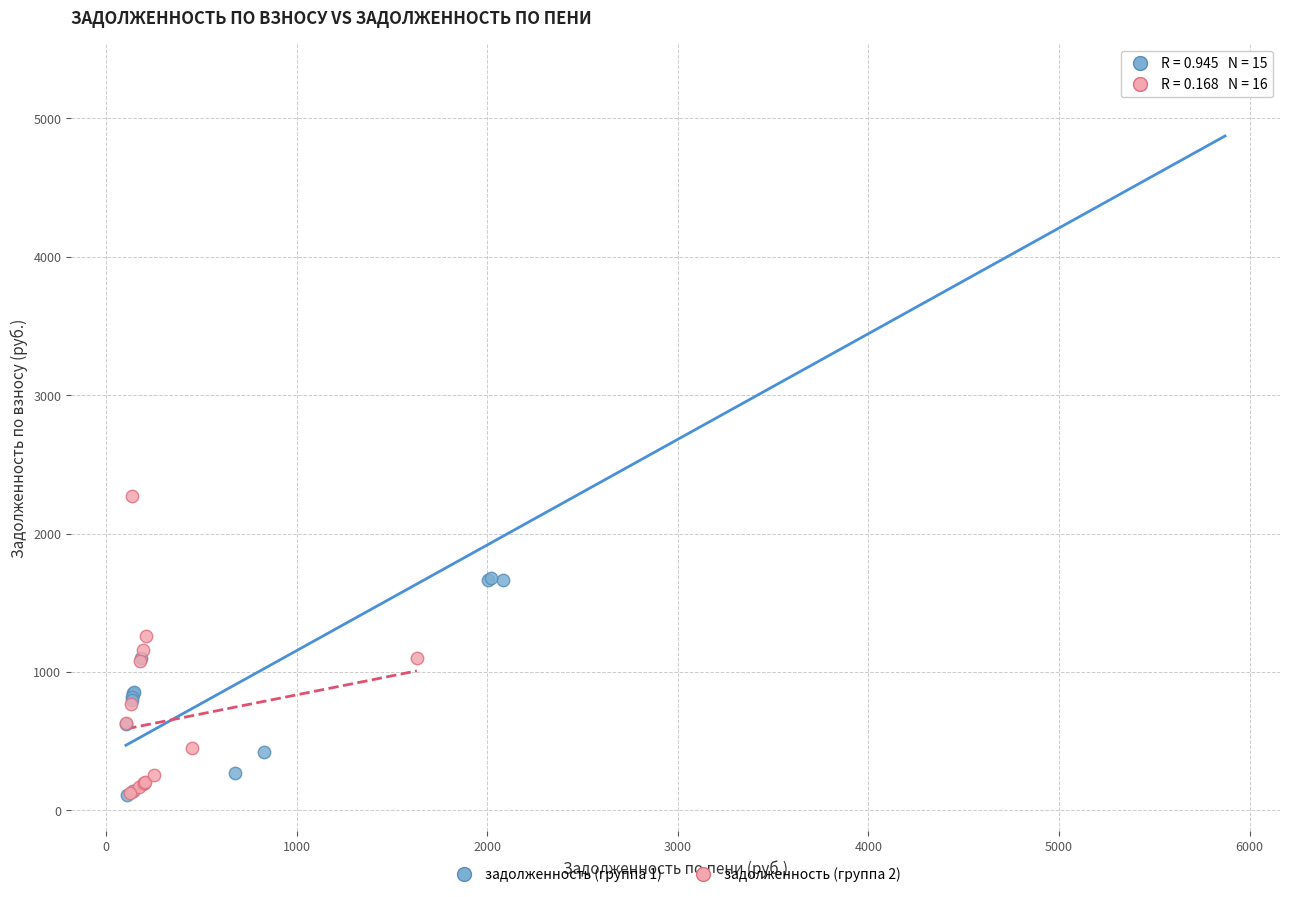

Which series has the widest spread of Y values?

задолженность (группа 1)